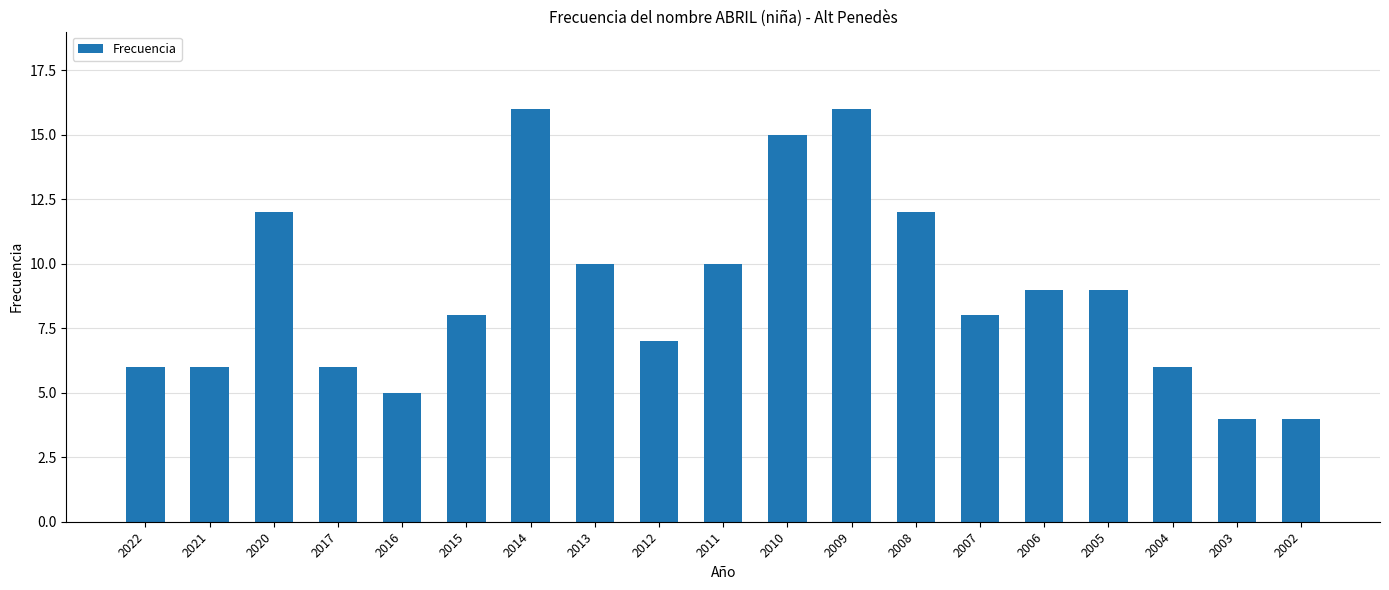

Between 2002 and 2014, which is larger?

2014